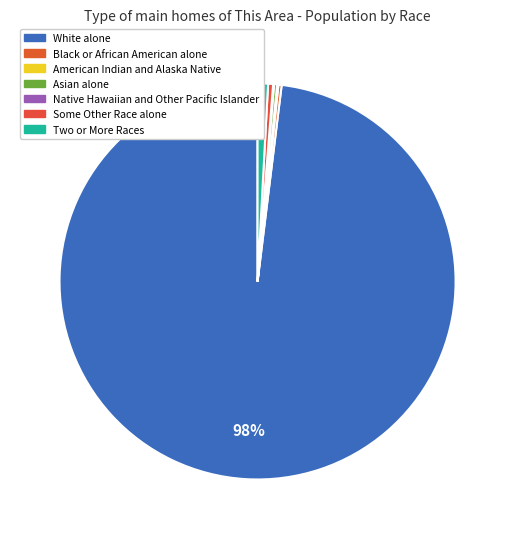

Which slice is the smallest?

Native Hawaiian and Other Pacific Islander